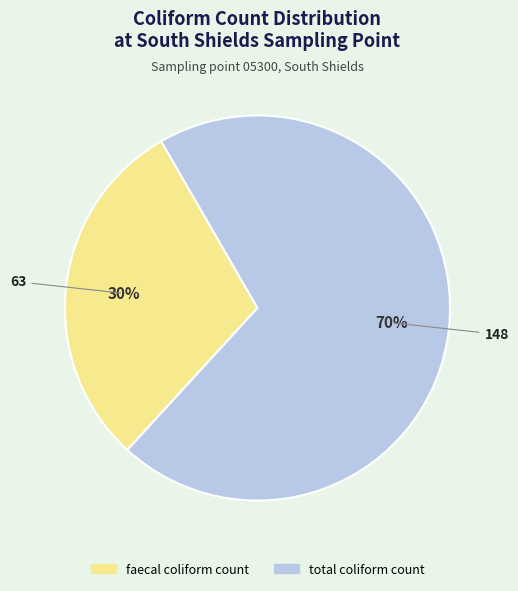

Which has a higher value, faecal coliform count or total coliform count?

total coliform count